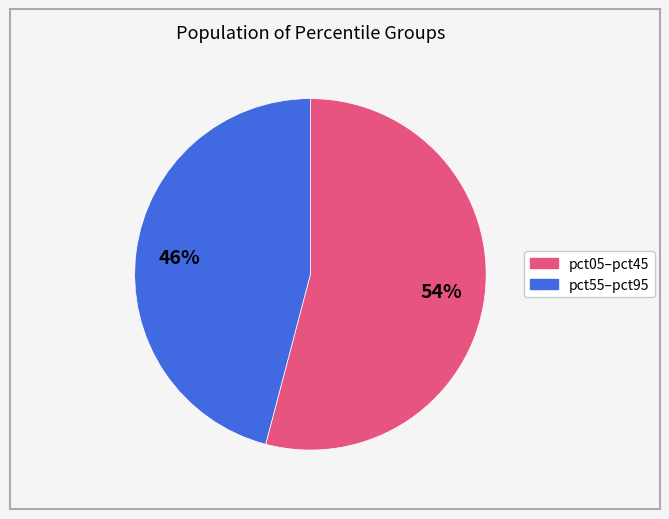

To the nearest percent, what is the average slice percentage?

50%